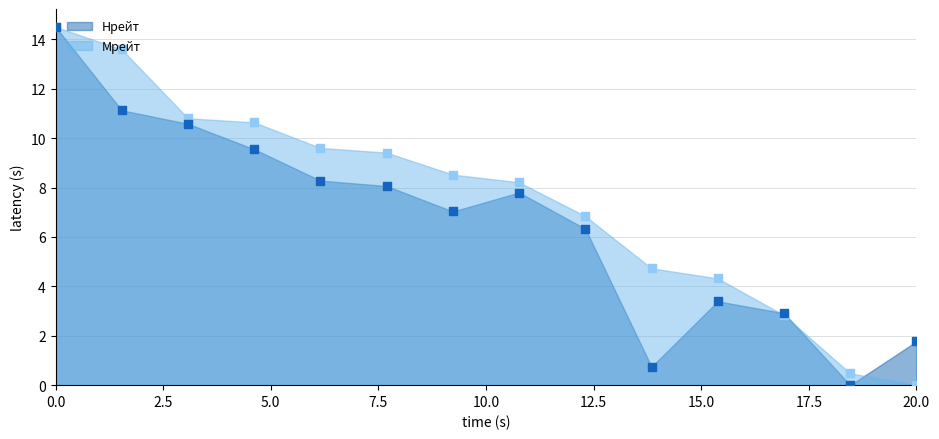

At which category is the sum across all series the highest?

1